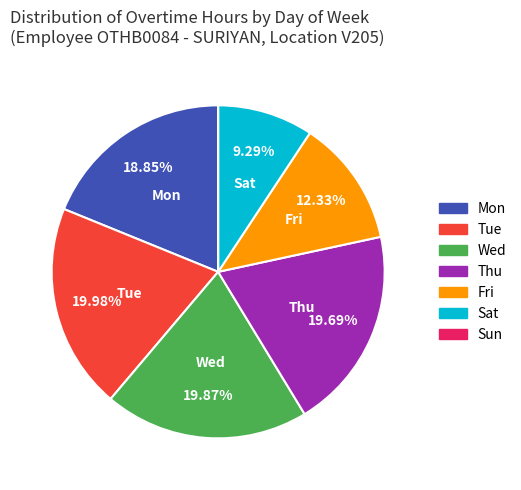

Approximately how many times larger is the value at Wed compared to Sat?

2.1